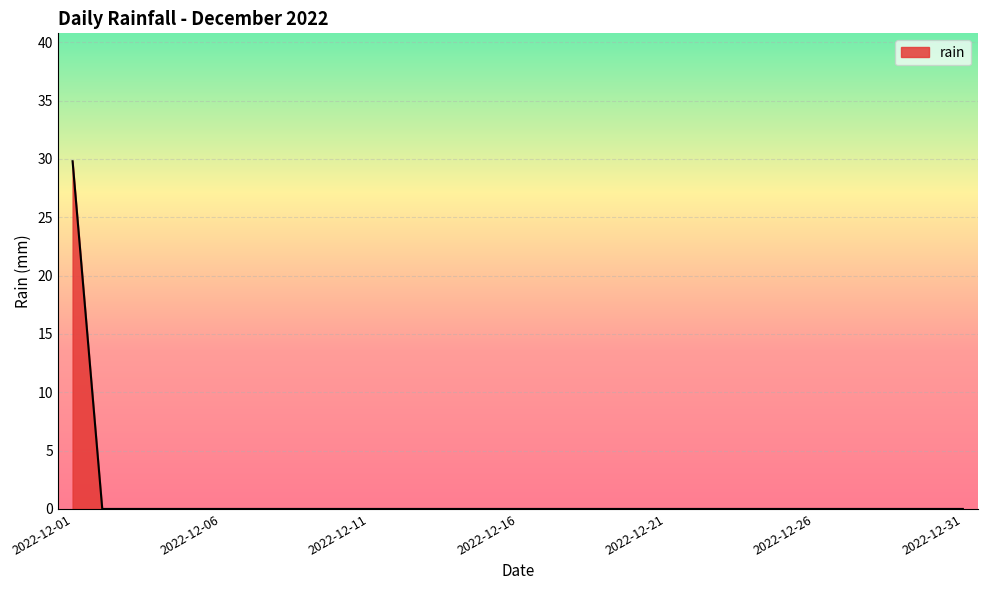

What is the maximum value shown in the chart?

29.8